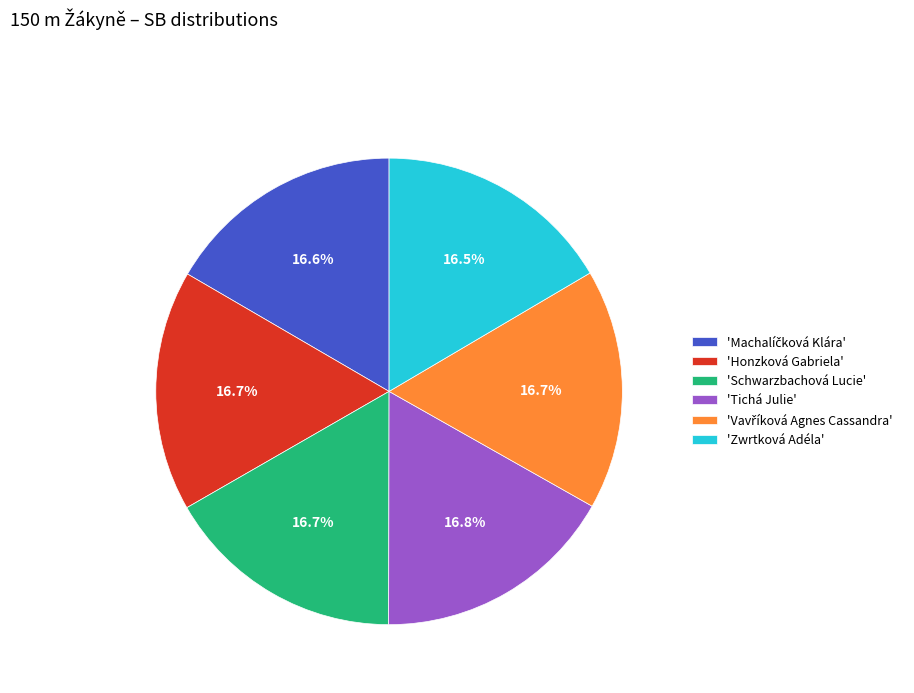

Approximately how many times larger is the value at 'Honzková Gabriela' compared to 'Schwarzbachová Lucie'?

1.0